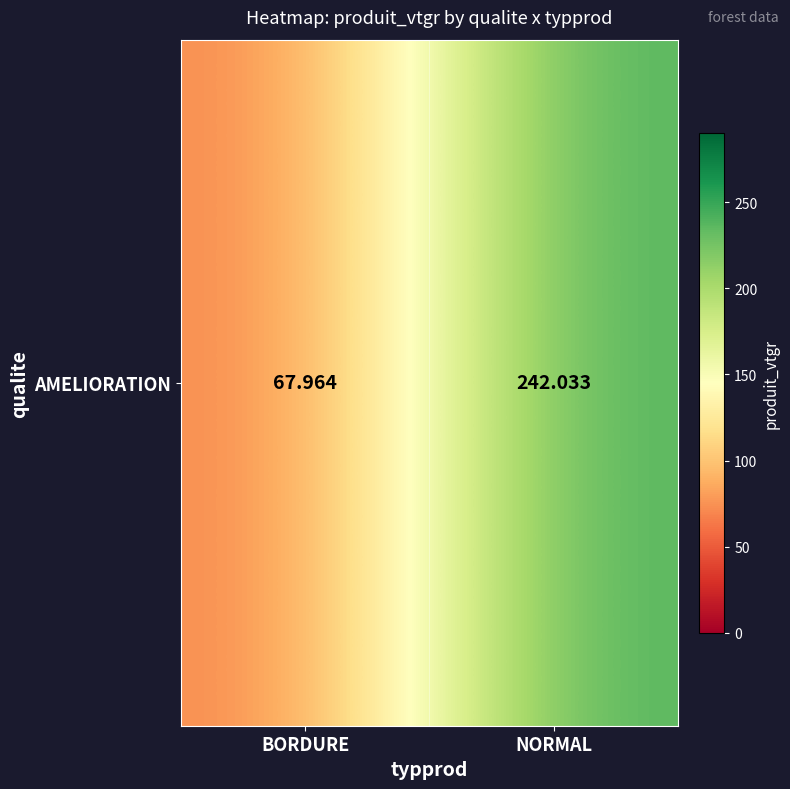

List the labels in order of value, smallest first.

BORDURE, NORMAL